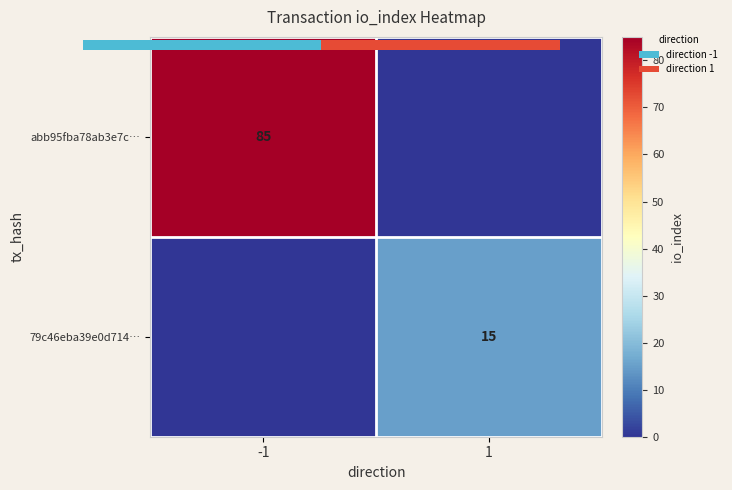

How many categories are shown in the chart?

2